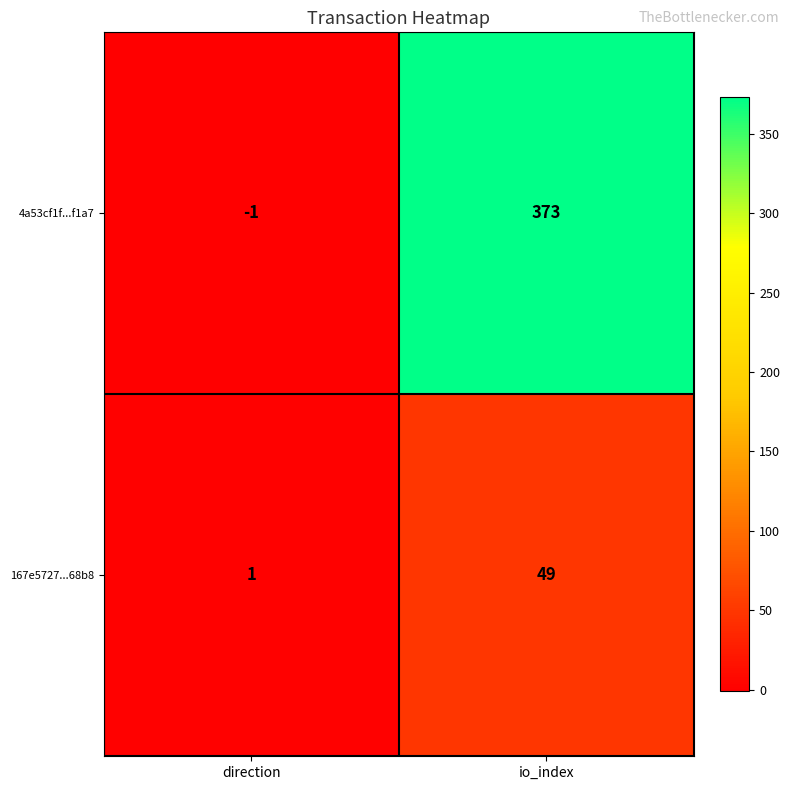

The 4a53cf1f...f1a7 series shows 373 at io_index. True or false?

True